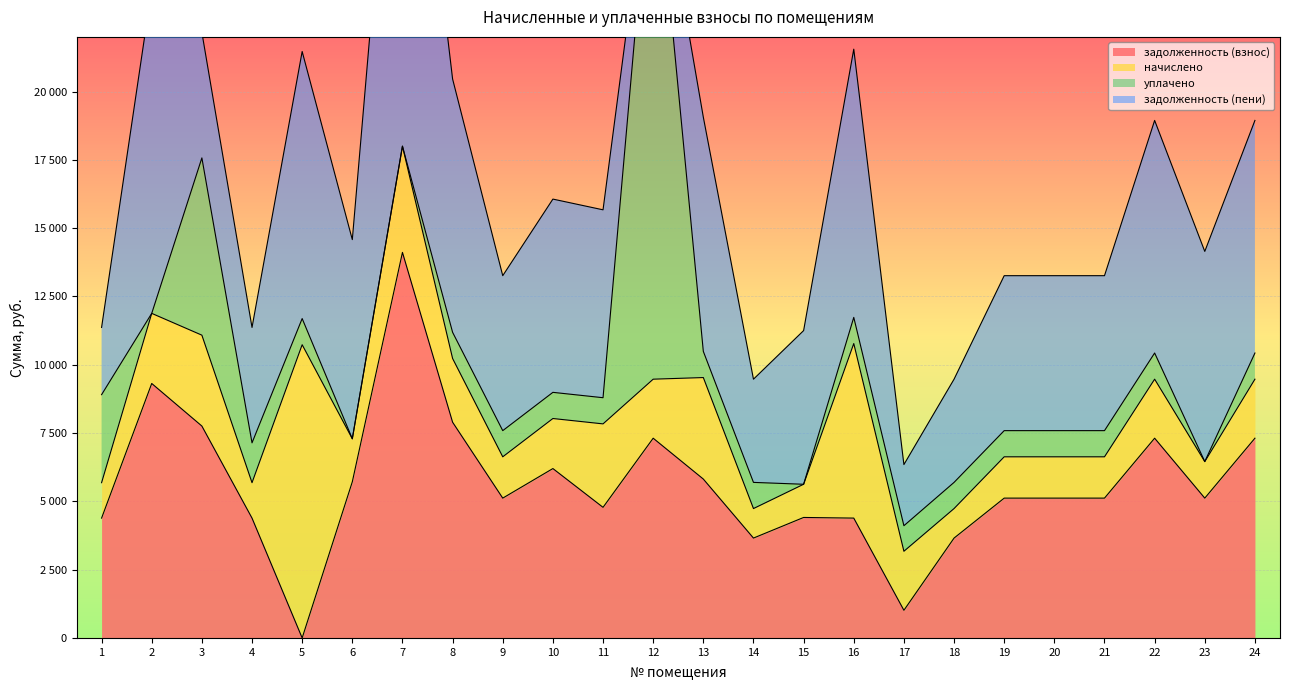

How many lines are shown in the chart?

4